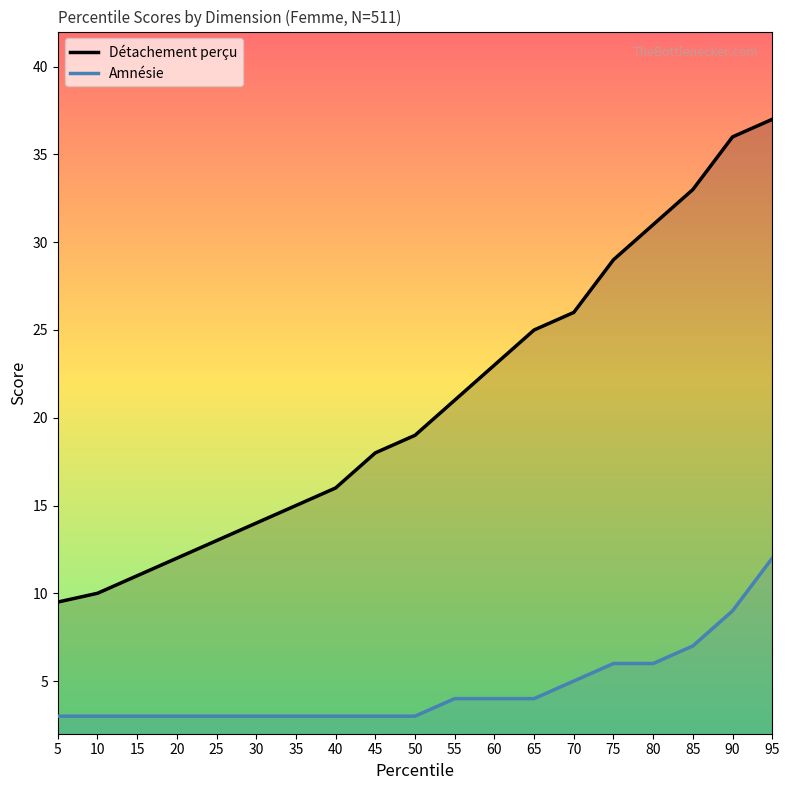

What is the difference between the Détachement perçu values at 30 and 35?

1.0